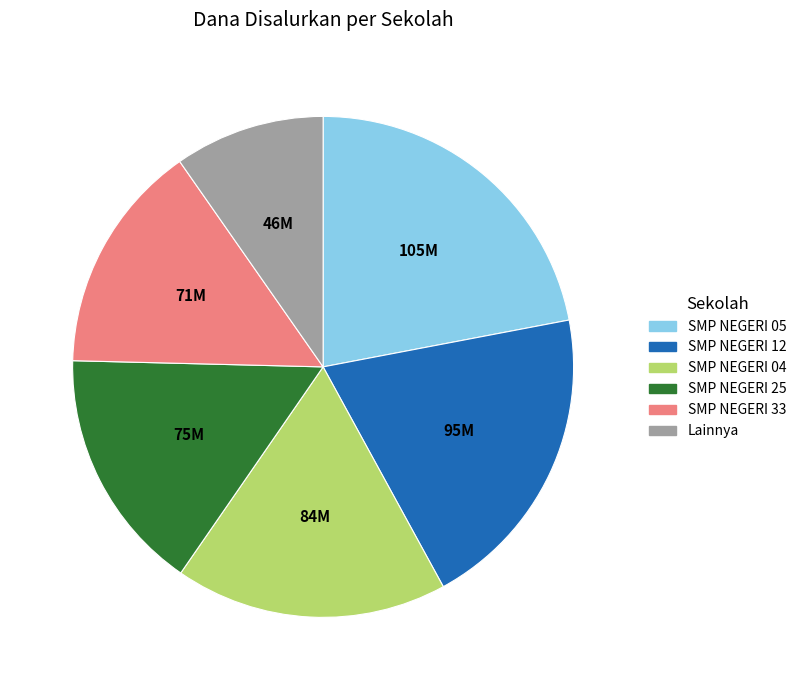

Is there any slice that represents more than half of the pie?

No